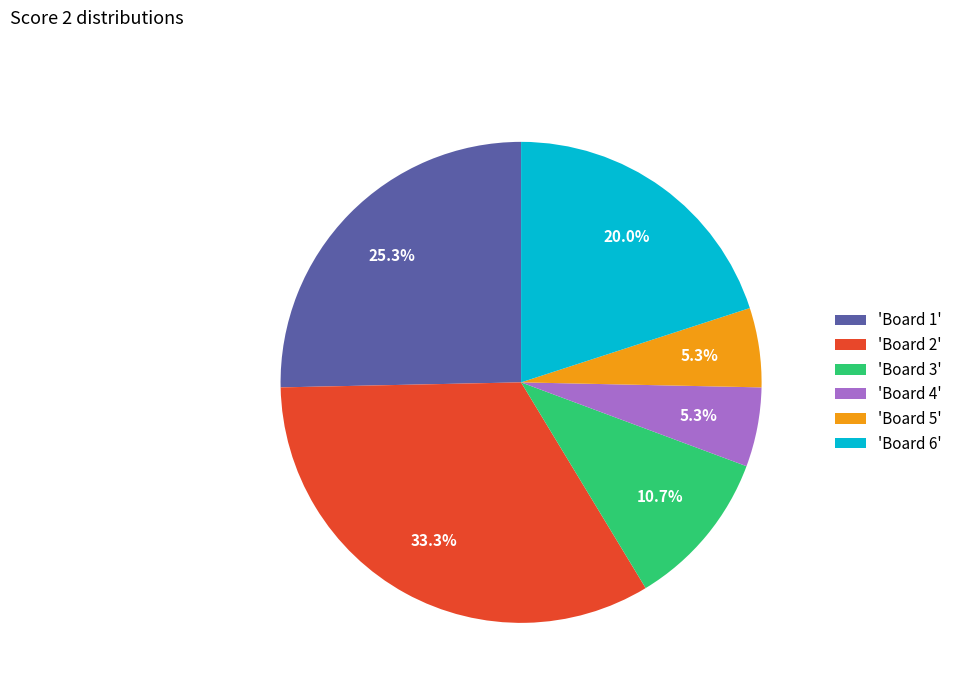

Is there any slice that represents more than half of the pie?

No